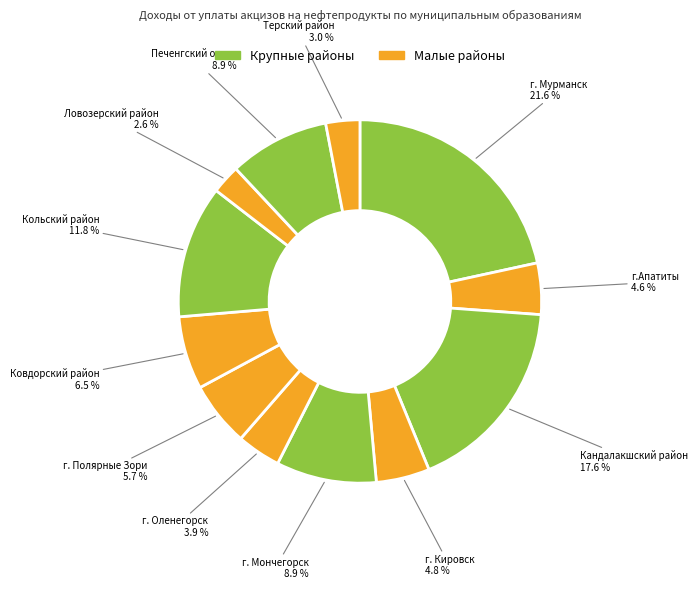

Which slice is the largest?

г. Мурманск